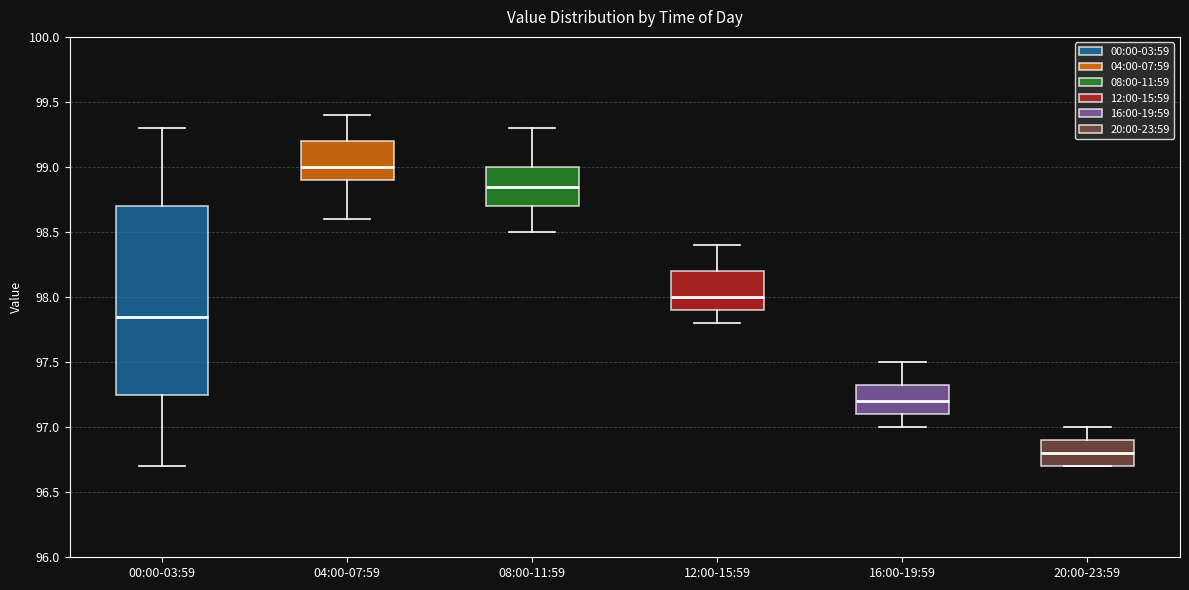

Which box's median line is the lowest?

20:00-23:59